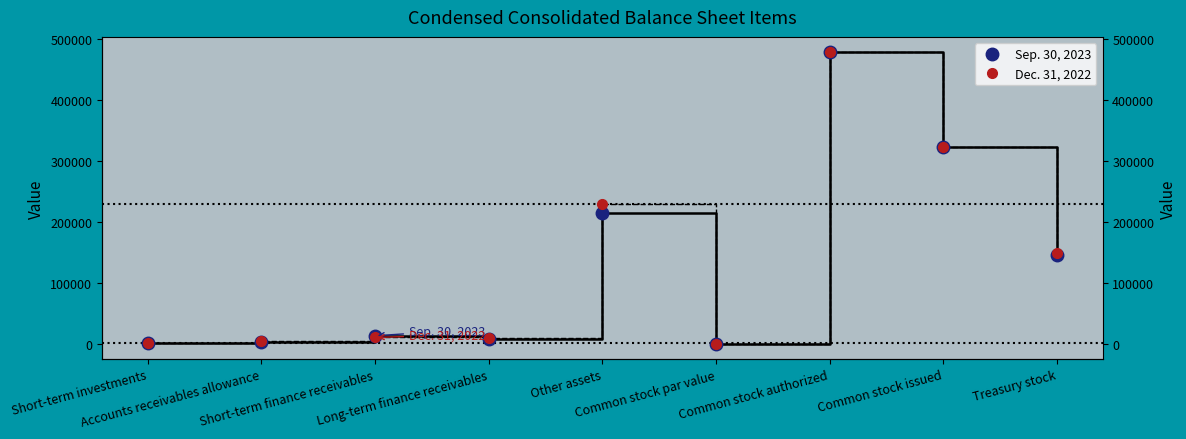

The Sep. 30, 2023 series shows 7108 at Accounts receivables allowance. True or false?

False